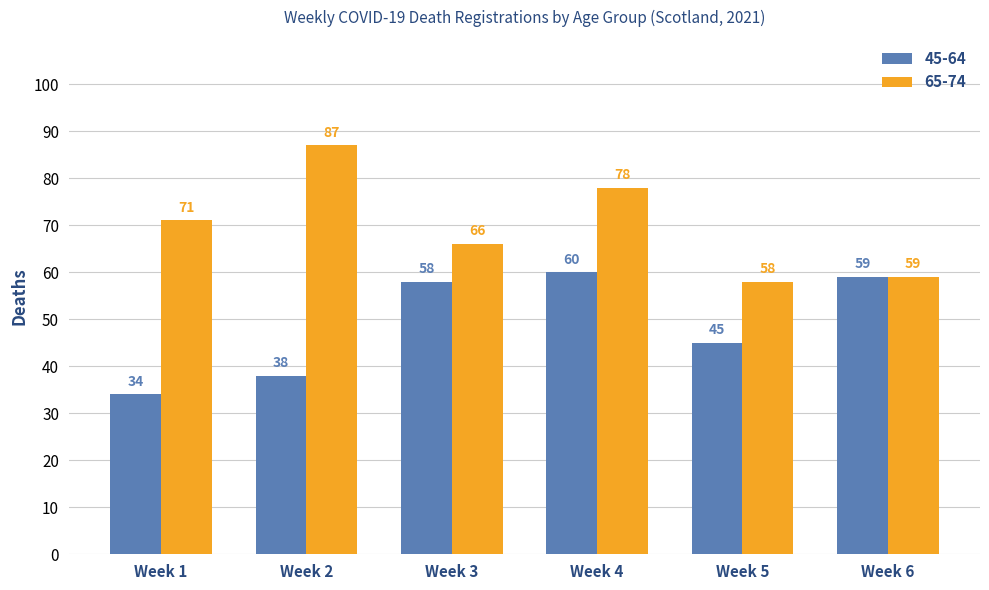

Read the 65-74 value at Week 3.

66